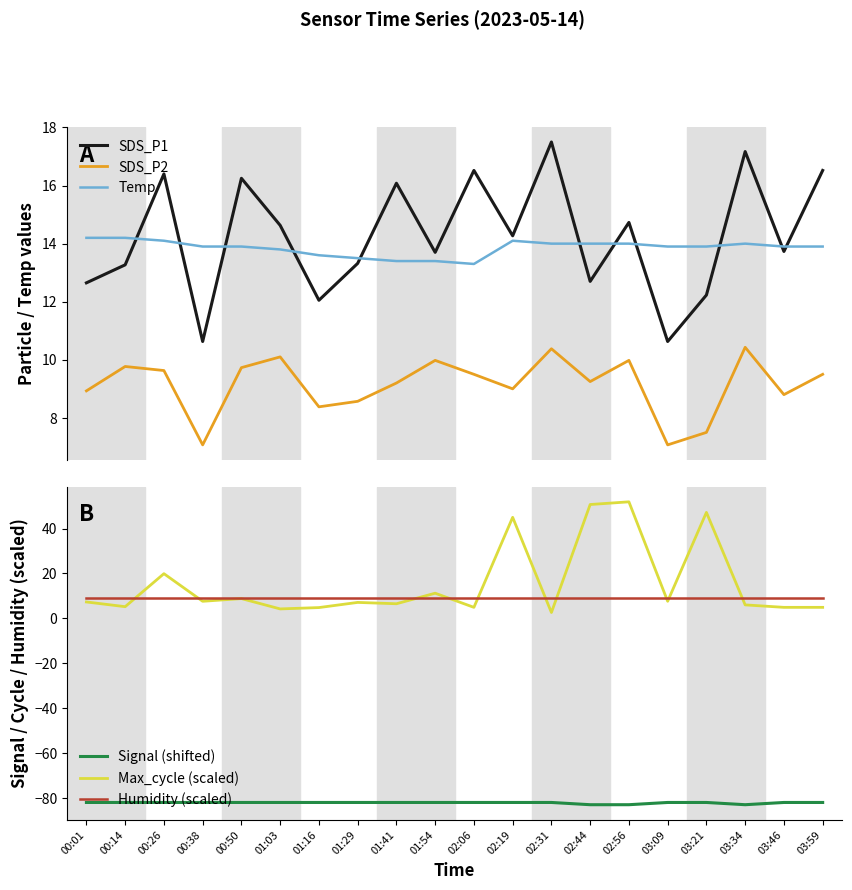

What is the maximum value for Humidity (scaled)?

9.0